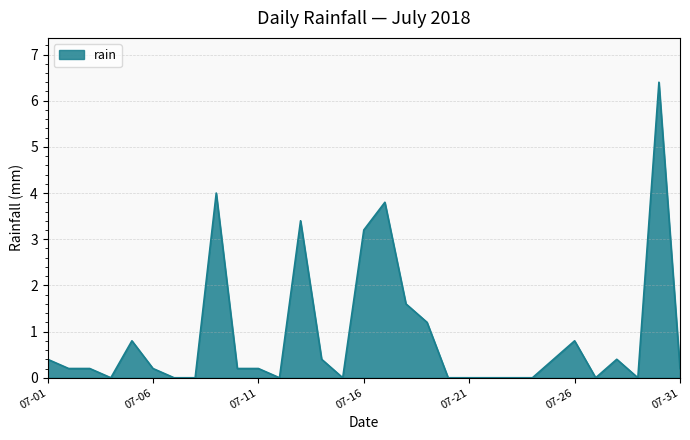

What is the difference between the maximum and minimum values?

6.4